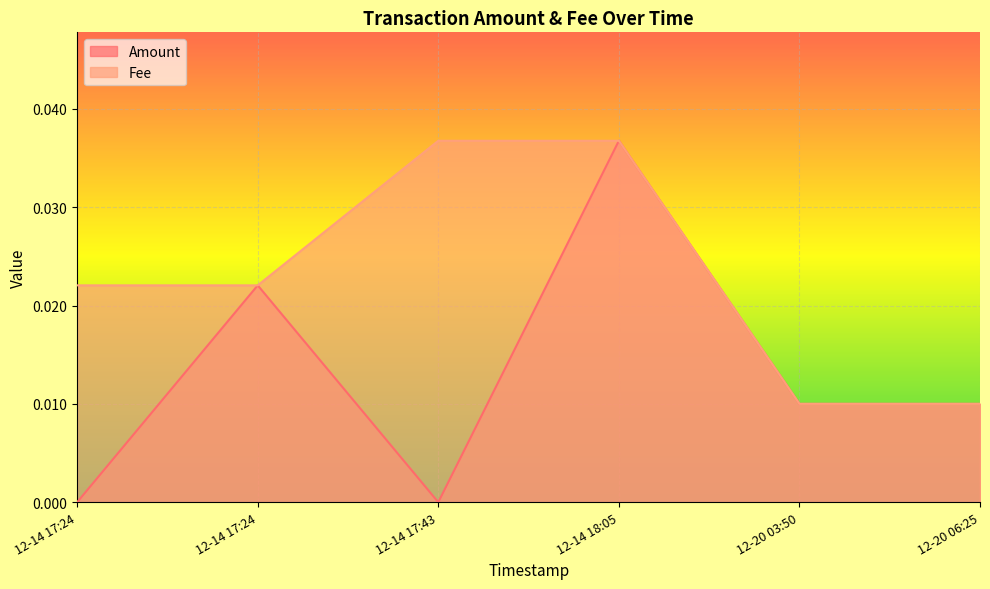

What are all the series names shown in the legend?

Amount, Fee